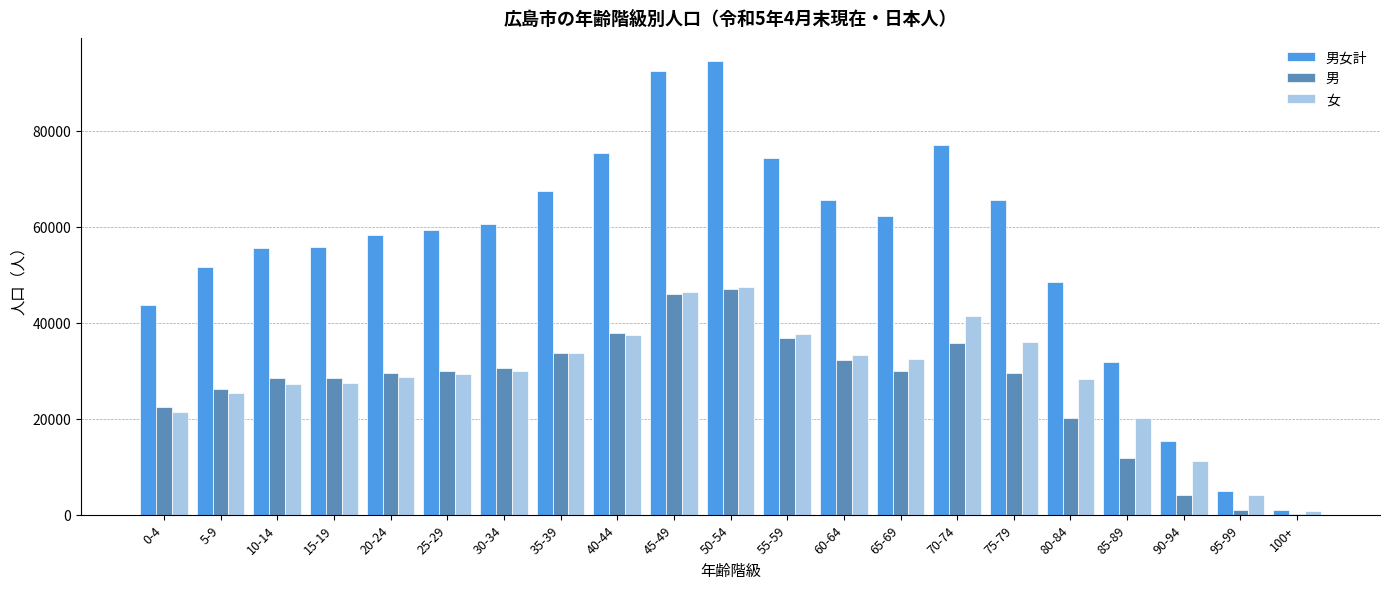

What is the sum of all 男女計 values?

1161458